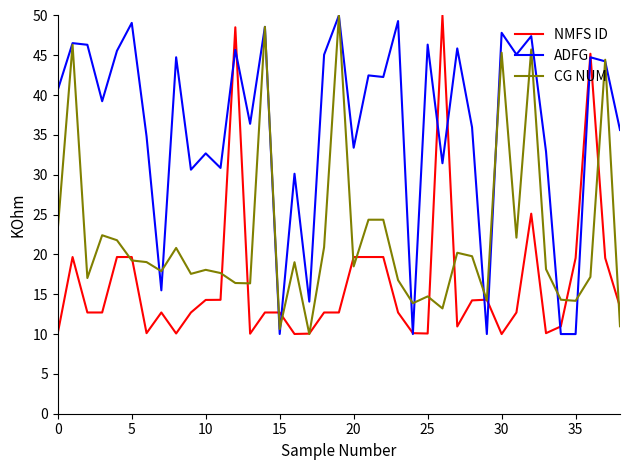

What is the sum of all NMFS ID values?

646.3